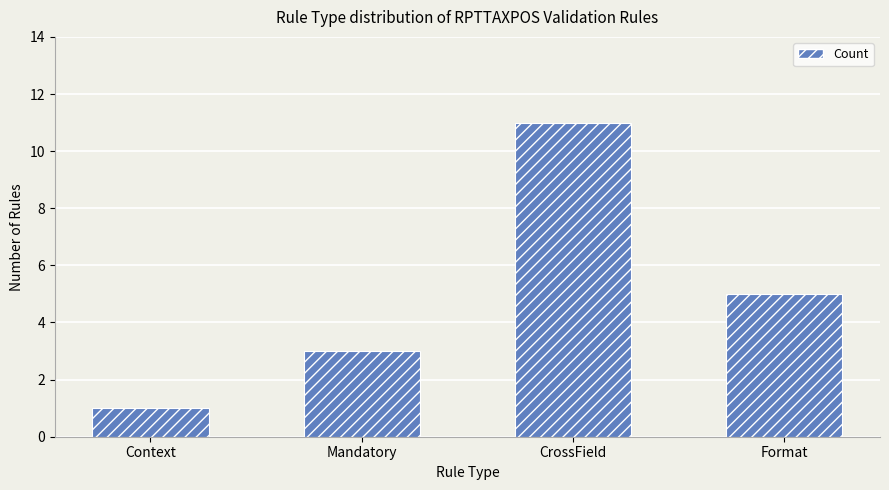

The value at Format is 5. True or false?

True